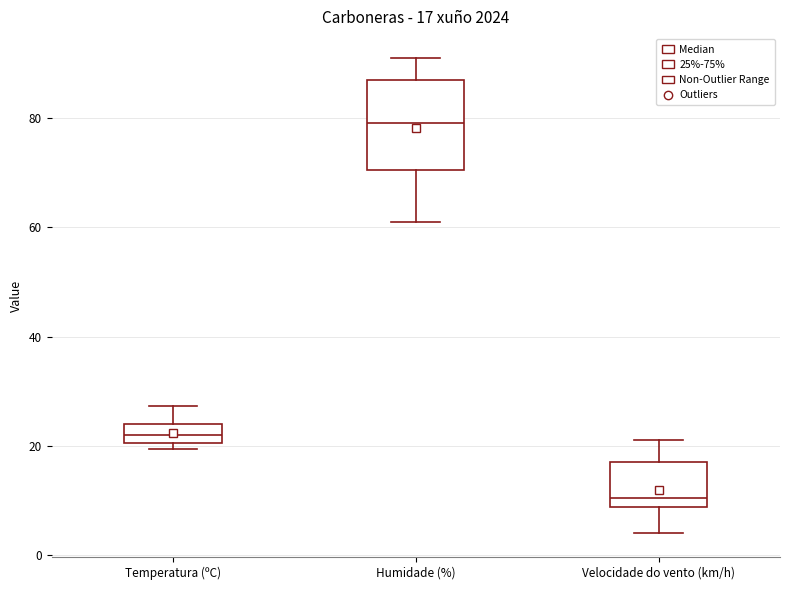

Which box is the tallest, from its lower edge to its upper edge?

Humidade (%)